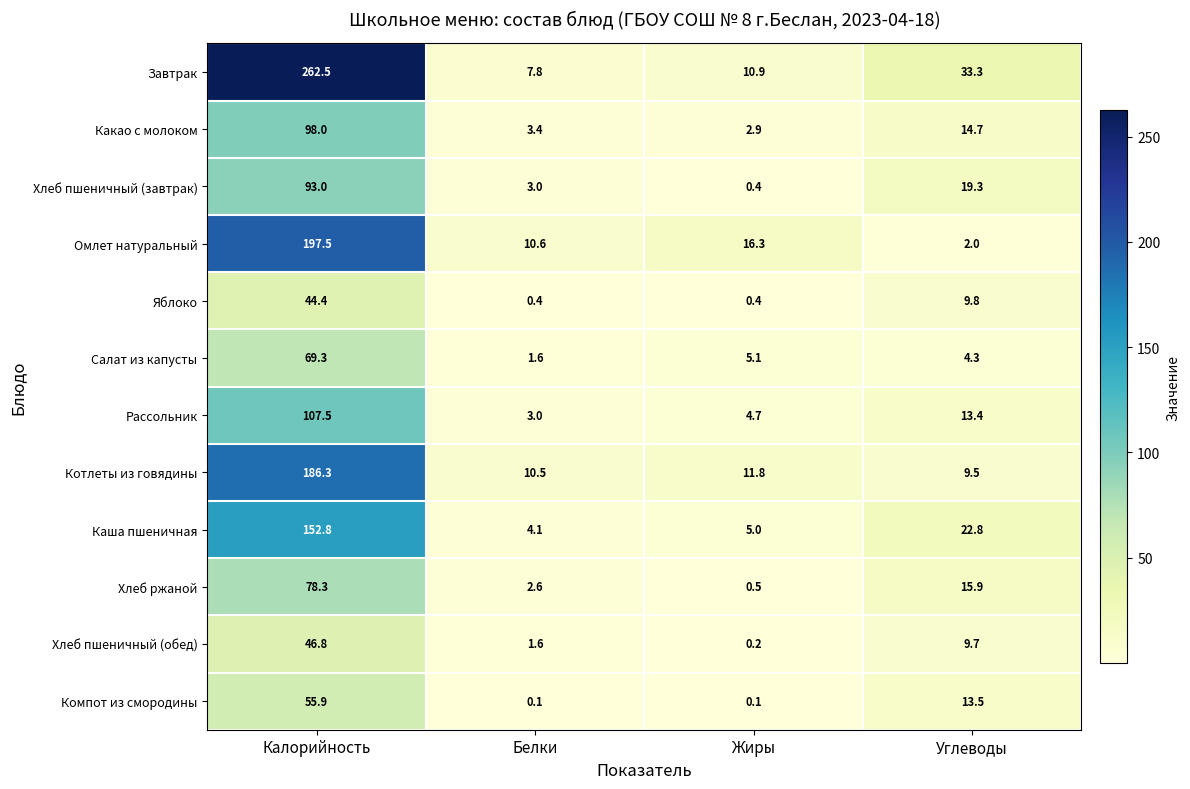

At which label is Яблоко closest to 22?

Углеводы